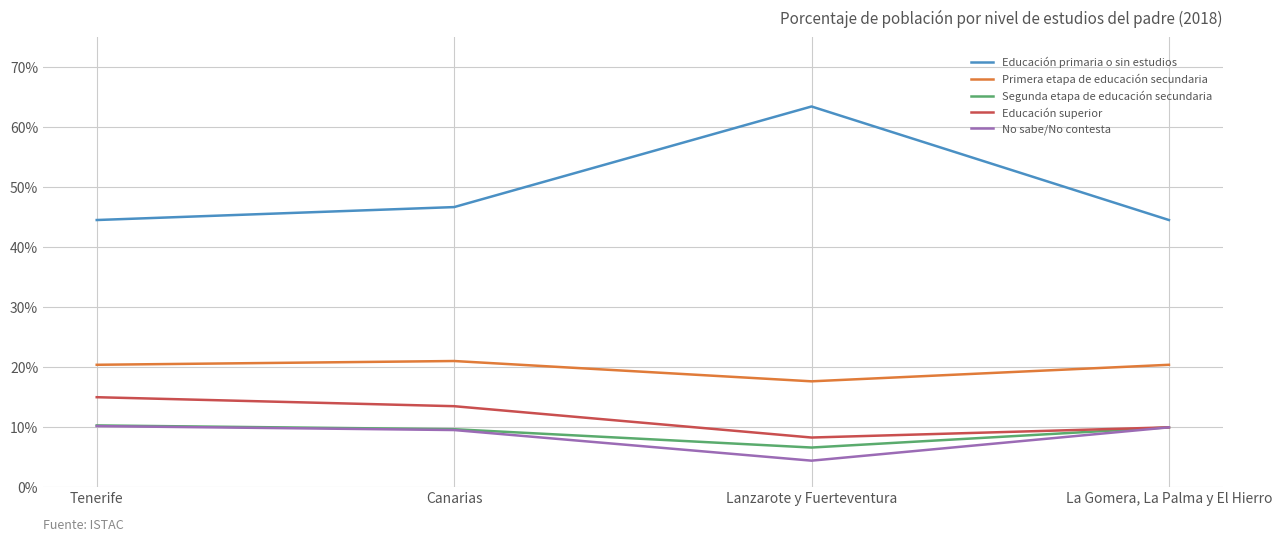

What is the total value across all series at La Gomera, La Palma y El Hierro?

94.4